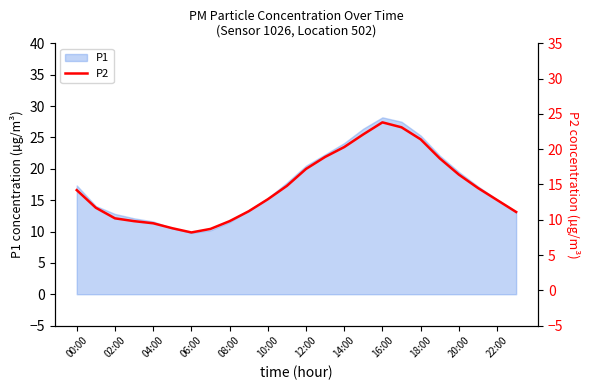

Is it true that P1 equals 22.8 at 22:00?

False